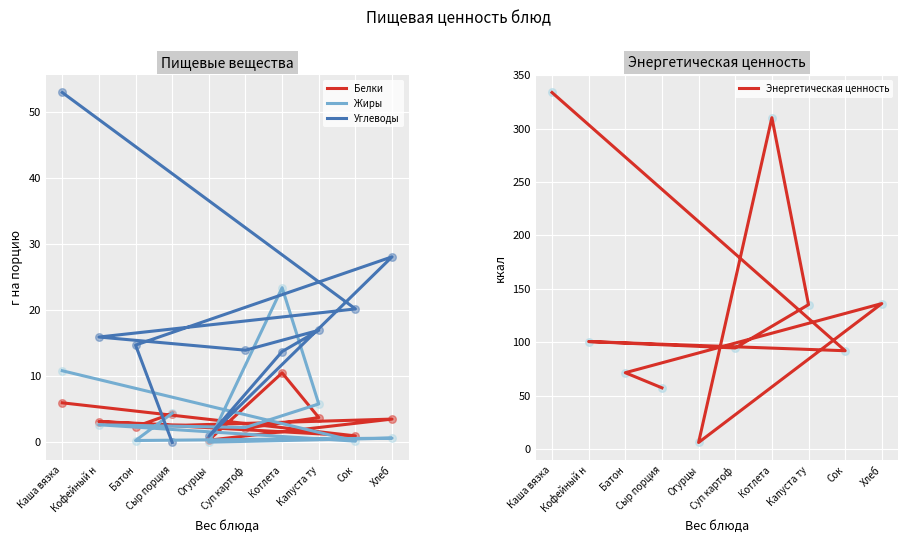

Is the value of Белки at Сыр порция greater than the value of Жиры at Сыр порция?

No